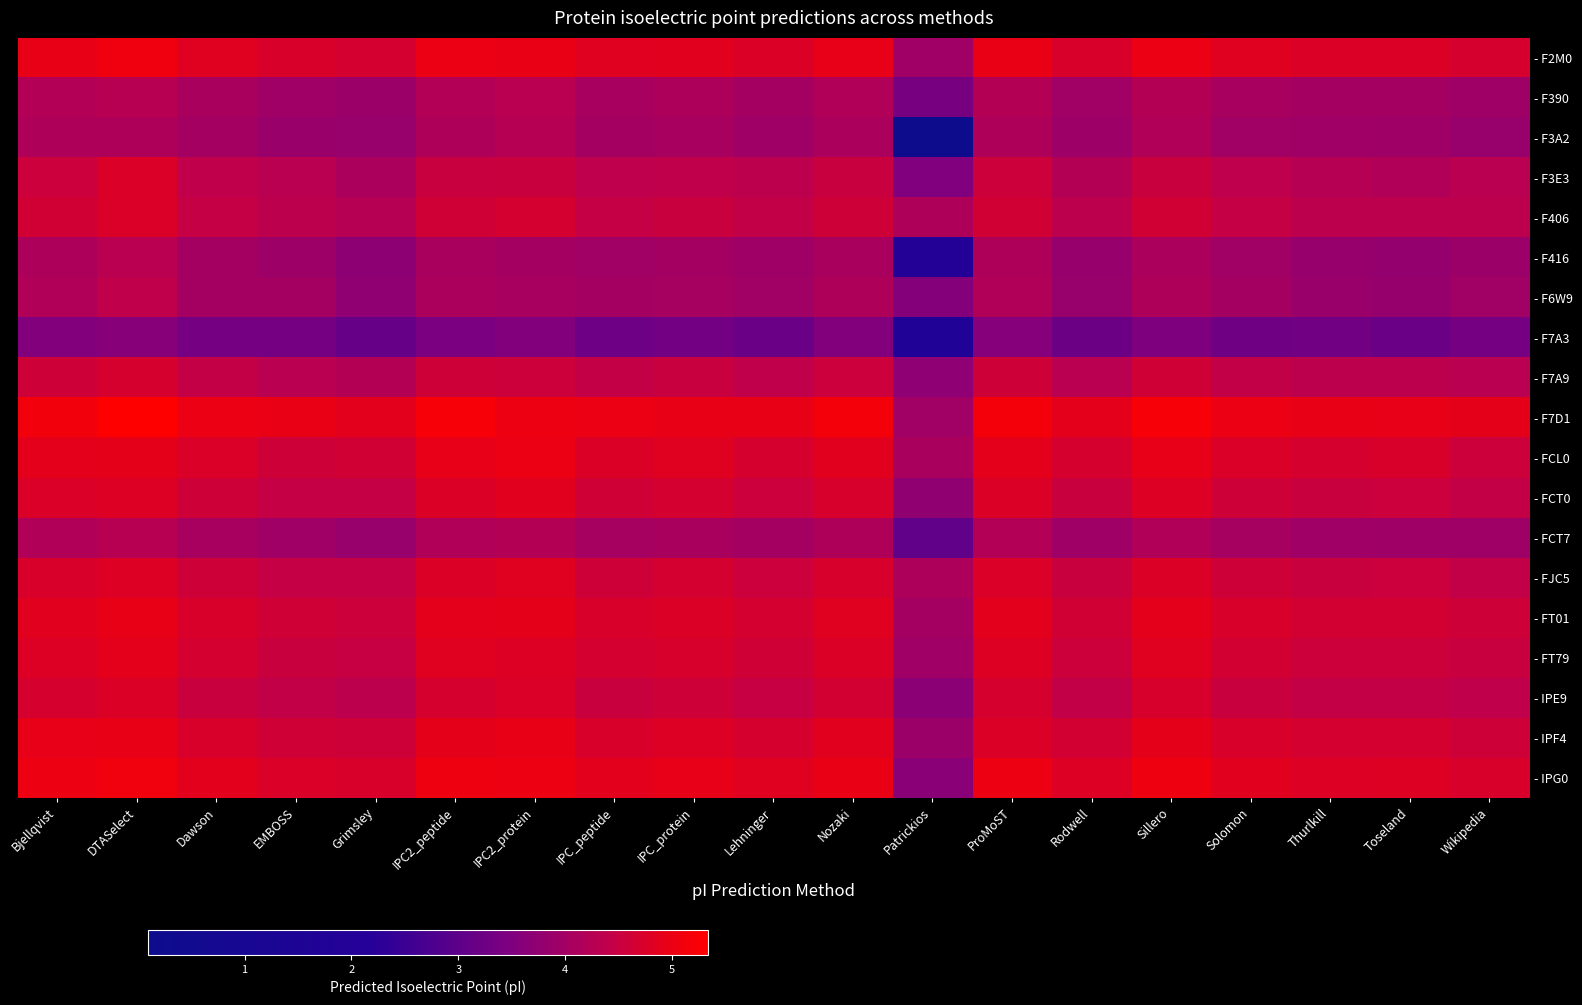

Reading left to right, transcribe all the data shown in this chart.

- F2M0: Bjellqvist=5.0	DTASelect=5.1	Dawson=4.8	EMBOSS=4.7	Grimsley=4.7	IPC2_peptide=5.0	IPC2_protein=5.0	IPC_peptide=4.8	IPC_protein=4.9	Lehninger=4.8	Nozaki=4.9	Patrickios=4.0	ProMoST=5.0	Rodwell=4.7	Sillero=5.0	Solomon=4.8	Thurlkill=4.8	Toseland=4.8	Wikipedia=4.7
- F390: Bjellqvist=4.2	DTASelect=4.3	Dawson=4.1	EMBOSS=4.0	Grimsley=3.9	IPC2_peptide=4.2	IPC2_protein=4.3	IPC_peptide=4.1	IPC_protein=4.1	Lehninger=4.0	Nozaki=4.2	Patrickios=3.4	ProMoST=4.2	Rodwell=4.0	Sillero=4.2	Solomon=4.1	Thurlkill=4.0	Toseland=4.0	Wikipedia=3.9
- F3A2: Bjellqvist=4.2	DTASelect=4.2	Dawson=4.0	EMBOSS=3.9	Grimsley=3.9	IPC2_peptide=4.2	IPC2_protein=4.3	IPC_peptide=4.0	IPC_protein=4.1	Lehninger=3.9	Nozaki=4.1	Patrickios=0.1	ProMoST=4.2	Rodwell=3.9	Sillero=4.2	Solomon=4.0	Thurlkill=3.9	Toseland=3.9	Wikipedia=3.9
- F3E3: Bjellqvist=4.5	DTASelect=4.7	Dawson=4.4	EMBOSS=4.3	Grimsley=4.1	IPC2_peptide=4.5	IPC2_protein=4.5	IPC_peptide=4.4	IPC_protein=4.4	Lehninger=4.3	Nozaki=4.5	Patrickios=3.5	ProMoST=4.6	Rodwell=4.2	Sillero=4.5	Solomon=4.4	Thurlkill=4.3	Toseland=4.2	Wikipedia=4.3
- F406: Bjellqvist=4.6	DTASelect=4.7	Dawson=4.5	EMBOSS=4.4	Grimsley=4.3	IPC2_peptide=4.6	IPC2_protein=4.7	IPC_peptide=4.5	IPC_protein=4.5	Lehninger=4.4	Nozaki=4.6	Patrickios=4.2	ProMoST=4.6	Rodwell=4.4	Sillero=4.6	Solomon=4.5	Thurlkill=4.4	Toseland=4.4	Wikipedia=4.4
- F416: Bjellqvist=4.1	DTASelect=4.3	Dawson=4.0	EMBOSS=3.9	Grimsley=3.7	IPC2_peptide=4.1	IPC2_protein=4.0	IPC_peptide=4.0	IPC_protein=4.0	Lehninger=3.9	Nozaki=4.1	Patrickios=1.9	ProMoST=4.2	Rodwell=3.8	Sillero=4.1	Solomon=4.0	Thurlkill=3.8	Toseland=3.8	Wikipedia=3.9
- F6W9: Bjellqvist=4.2	DTASelect=4.4	Dawson=4.0	EMBOSS=4.0	Grimsley=3.7	IPC2_peptide=4.1	IPC2_protein=4.1	IPC_peptide=4.0	IPC_protein=4.0	Lehninger=4.0	Nozaki=4.2	Patrickios=3.6	ProMoST=4.2	Rodwell=3.9	Sillero=4.2	Solomon=4.0	Thurlkill=3.9	Toseland=3.8	Wikipedia=4.0
- F7A3: Bjellqvist=3.5	DTASelect=3.6	Dawson=3.4	EMBOSS=3.4	Grimsley=3.1	IPC2_peptide=3.4	IPC2_protein=3.5	IPC_peptide=3.2	IPC_protein=3.3	Lehninger=3.2	Nozaki=3.5	Patrickios=1.7	ProMoST=3.6	Rodwell=3.2	Sillero=3.5	Solomon=3.2	Thurlkill=3.3	Toseland=3.2	Wikipedia=3.4
- F7A9: Bjellqvist=4.6	DTASelect=4.7	Dawson=4.4	EMBOSS=4.3	Grimsley=4.2	IPC2_peptide=4.6	IPC2_protein=4.6	IPC_peptide=4.4	IPC_protein=4.5	Lehninger=4.4	Nozaki=4.5	Patrickios=3.7	ProMoST=4.6	Rodwell=4.3	Sillero=4.6	Solomon=4.4	Thurlkill=4.3	Toseland=4.3	Wikipedia=4.3
- F7D1: Bjellqvist=5.1	DTASelect=5.3	Dawson=5.0	EMBOSS=5.0	Grimsley=4.9	IPC2_peptide=5.2	IPC2_protein=5.0	IPC_peptide=5.0	IPC_protein=5.0	Lehninger=5.0	Nozaki=5.1	Patrickios=4.0	ProMoST=5.1	Rodwell=4.9	Sillero=5.2	Solomon=5.0	Thurlkill=5.0	Toseland=4.9	Wikipedia=4.9
- FCL0: Bjellqvist=4.9	DTASelect=4.9	Dawson=4.7	EMBOSS=4.6	Grimsley=4.6	IPC2_peptide=4.9	IPC2_protein=5.0	IPC_peptide=4.8	IPC_protein=4.8	Lehninger=4.7	Nozaki=4.9	Patrickios=4.1	ProMoST=4.9	Rodwell=4.7	Sillero=4.9	Solomon=4.7	Thurlkill=4.7	Toseland=4.7	Wikipedia=4.6
- FCT0: Bjellqvist=4.7	DTASelect=4.8	Dawson=4.6	EMBOSS=4.5	Grimsley=4.5	IPC2_peptide=4.8	IPC2_protein=4.9	IPC_peptide=4.6	IPC_protein=4.7	Lehninger=4.5	Nozaki=4.7	Patrickios=3.8	ProMoST=4.8	Rodwell=4.5	Sillero=4.8	Solomon=4.6	Thurlkill=4.5	Toseland=4.5	Wikipedia=4.4
- FCT7: Bjellqvist=4.2	DTASelect=4.3	Dawson=4.0	EMBOSS=3.9	Grimsley=3.8	IPC2_peptide=4.2	IPC2_protein=4.2	IPC_peptide=4.0	IPC_protein=4.1	Lehninger=4.0	Nozaki=4.2	Patrickios=3.1	ProMoST=4.2	Rodwell=3.9	Sillero=4.2	Solomon=4.0	Thurlkill=4.0	Toseland=3.9	Wikipedia=3.9
- FJC5: Bjellqvist=4.7	DTASelect=4.8	Dawson=4.6	EMBOSS=4.5	Grimsley=4.5	IPC2_peptide=4.8	IPC2_protein=4.8	IPC_peptide=4.6	IPC_protein=4.7	Lehninger=4.5	Nozaki=4.7	Patrickios=4.1	ProMoST=4.7	Rodwell=4.5	Sillero=4.8	Solomon=4.6	Thurlkill=4.5	Toseland=4.5	Wikipedia=4.4
- FT01: Bjellqvist=4.9	DTASelect=5.0	Dawson=4.7	EMBOSS=4.6	Grimsley=4.6	IPC2_peptide=4.9	IPC2_protein=4.9	IPC_peptide=4.7	IPC_protein=4.8	Lehninger=4.7	Nozaki=4.8	Patrickios=4.0	ProMoST=4.9	Rodwell=4.6	Sillero=4.9	Solomon=4.7	Thurlkill=4.6	Toseland=4.6	Wikipedia=4.6
- FT79: Bjellqvist=4.8	DTASelect=4.9	Dawson=4.7	EMBOSS=4.5	Grimsley=4.5	IPC2_peptide=4.8	IPC2_protein=4.8	IPC_peptide=4.7	IPC_protein=4.7	Lehninger=4.6	Nozaki=4.8	Patrickios=3.9	ProMoST=4.8	Rodwell=4.6	Sillero=4.8	Solomon=4.6	Thurlkill=4.6	Toseland=4.6	Wikipedia=4.5
- IPE9: Bjellqvist=4.7	DTASelect=4.8	Dawson=4.5	EMBOSS=4.4	Grimsley=4.4	IPC2_peptide=4.7	IPC2_protein=4.7	IPC_peptide=4.5	IPC_protein=4.6	Lehninger=4.5	Nozaki=4.6	Patrickios=3.7	ProMoST=4.7	Rodwell=4.4	Sillero=4.7	Solomon=4.5	Thurlkill=4.4	Toseland=4.4	Wikipedia=4.4
- IPF4: Bjellqvist=4.9	DTASelect=5.0	Dawson=4.7	EMBOSS=4.6	Grimsley=4.6	IPC2_peptide=4.9	IPC2_protein=5.0	IPC_peptide=4.7	IPC_protein=4.8	Lehninger=4.7	Nozaki=4.9	Patrickios=3.9	ProMoST=4.8	Rodwell=4.6	Sillero=4.9	Solomon=4.7	Thurlkill=4.7	Toseland=4.7	Wikipedia=4.6
- IPG0: Bjellqvist=5.0	DTASelect=5.1	Dawson=4.9	EMBOSS=4.7	Grimsley=4.7	IPC2_peptide=5.1	IPC2_protein=5.0	IPC_peptide=4.9	IPC_protein=4.9	Lehninger=4.8	Nozaki=5.0	Patrickios=3.6	ProMoST=5.0	Rodwell=4.8	Sillero=5.1	Solomon=4.9	Thurlkill=4.8	Toseland=4.8	Wikipedia=4.7